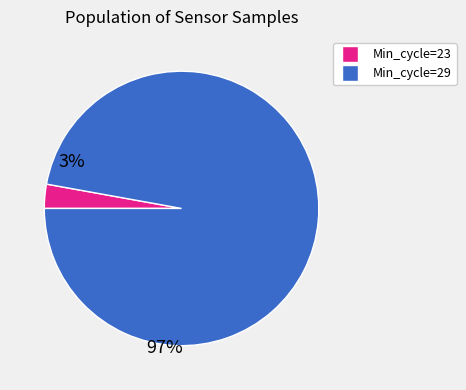

Between Min_cycle=29 and Min_cycle=23, which is larger?

Min_cycle=29